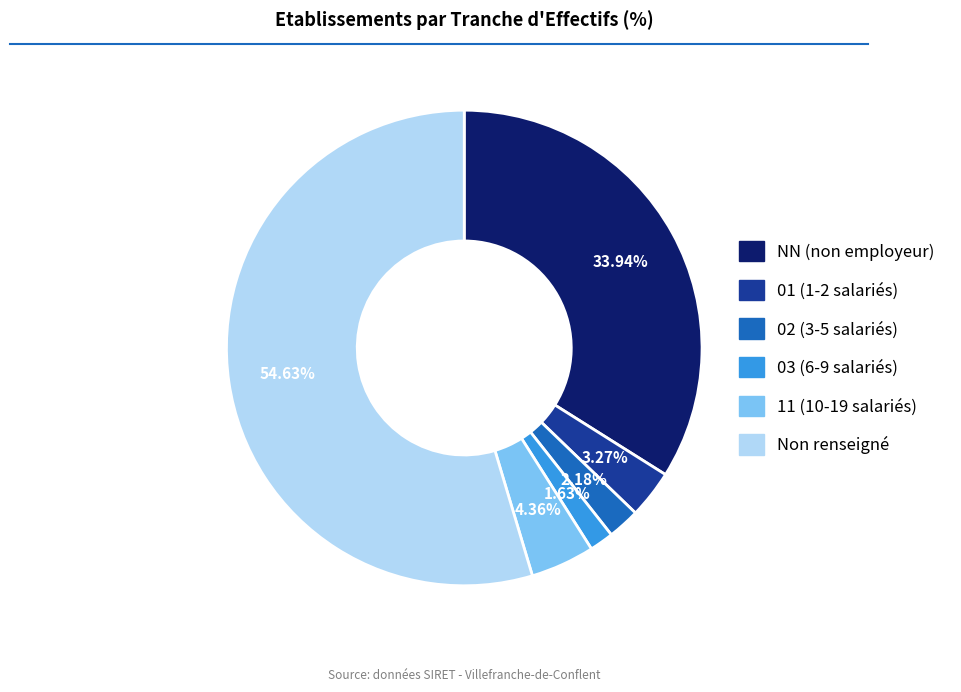

Is there any slice that represents more than half of the pie?

Yes